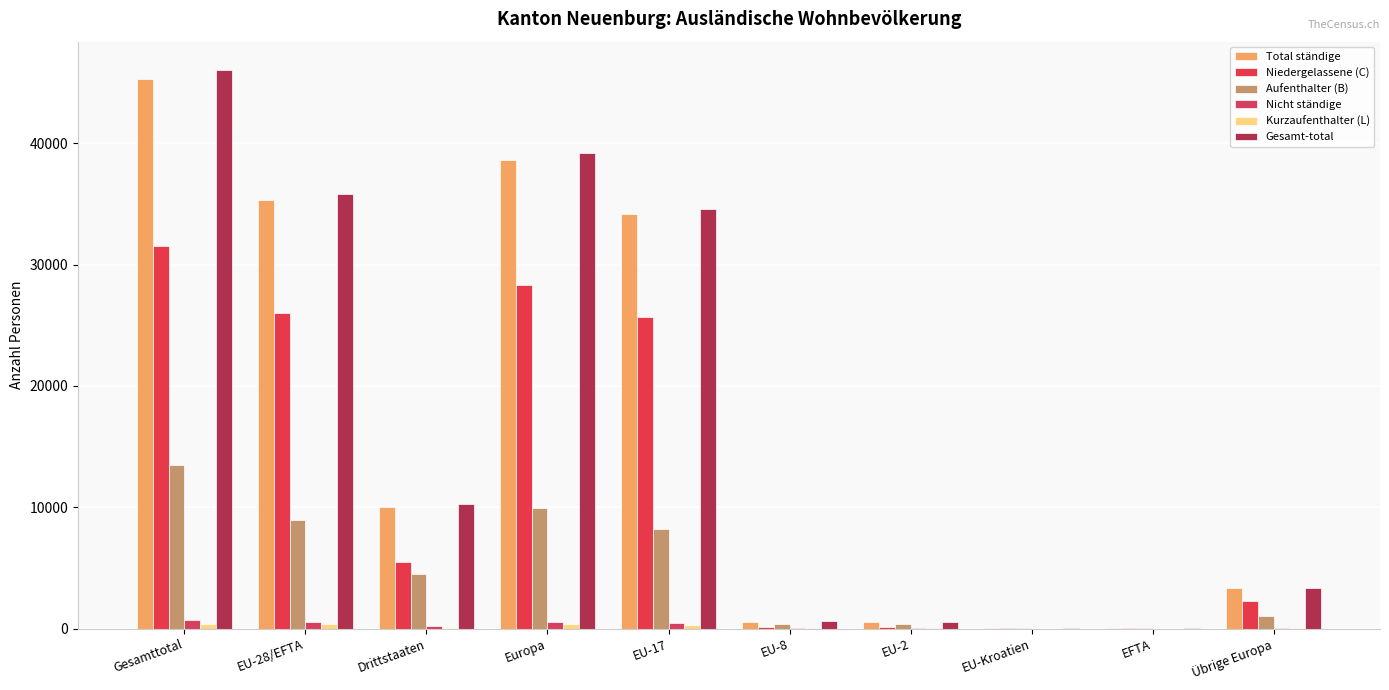

Rank the series at Übrige Europa from lowest to highest value.

Kurzaufenthalter (L), Nicht ständige, Aufenthalter (B), Niedergelassene (C), Total ständige, Gesamt-total